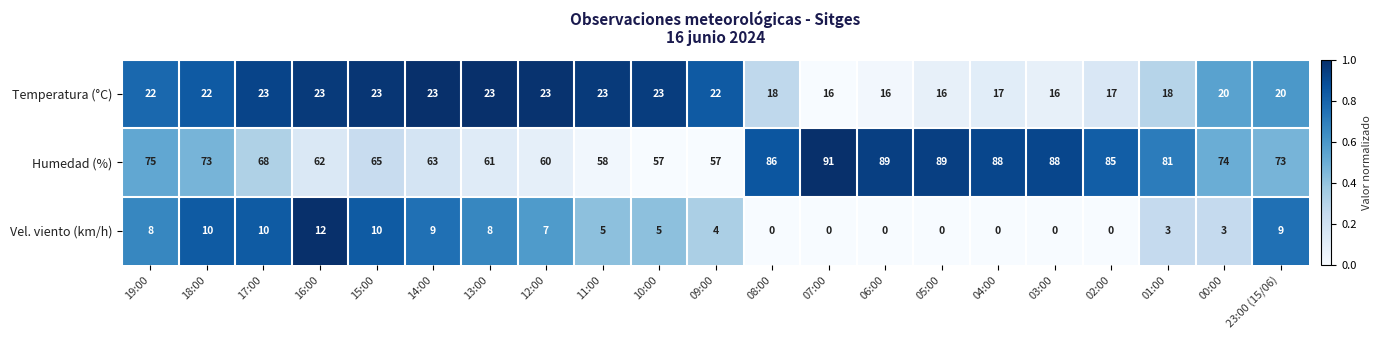

Which category has the highest value in the Humedad (%) series?

07:00